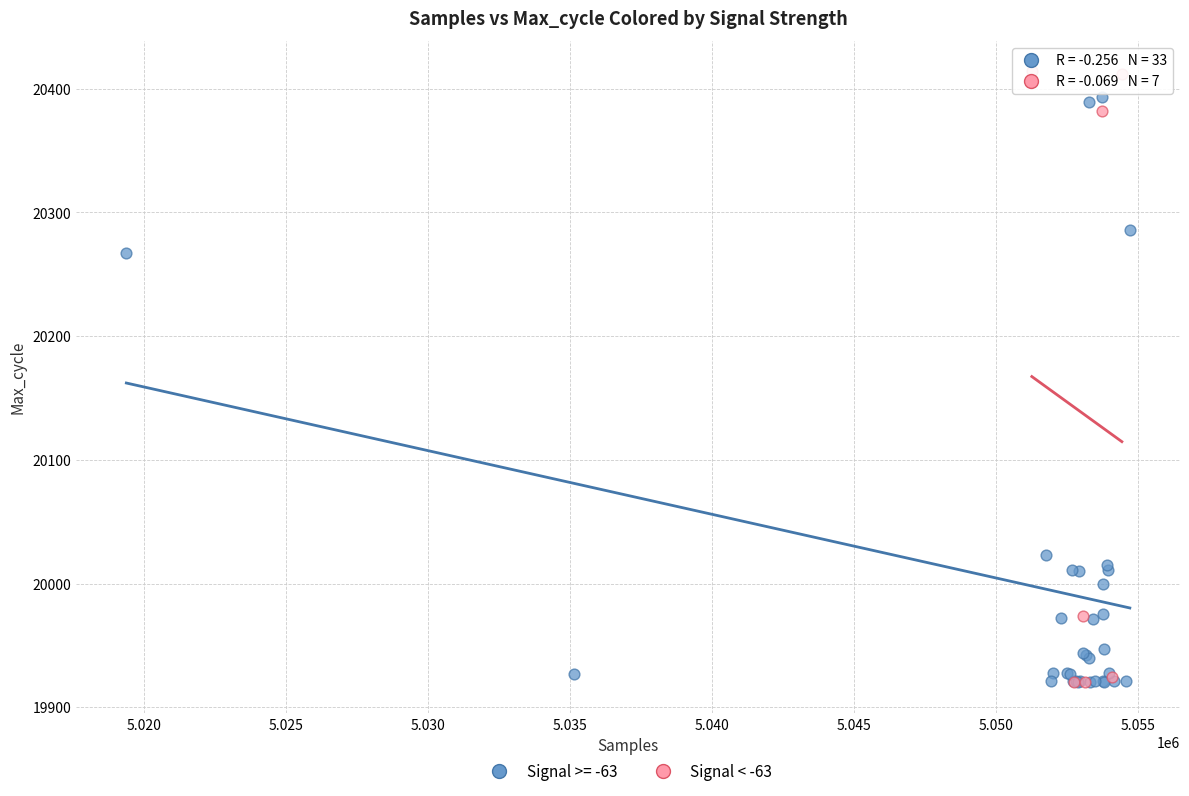

What are all the series names shown in the legend?

Signal >= -63, Signal < -63